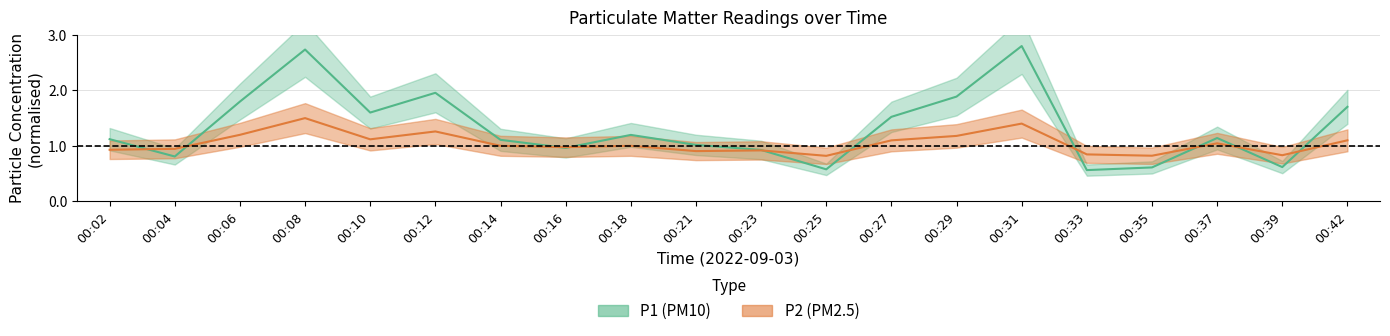

How many lines are shown in the chart?

2